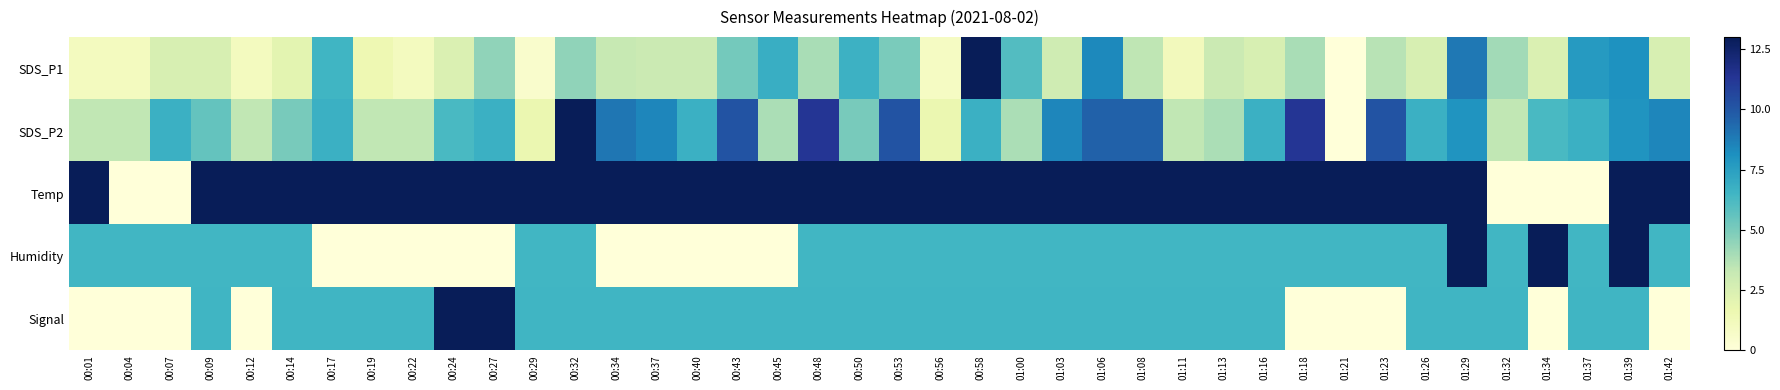

Which series has the largest total across all categories?

Temp